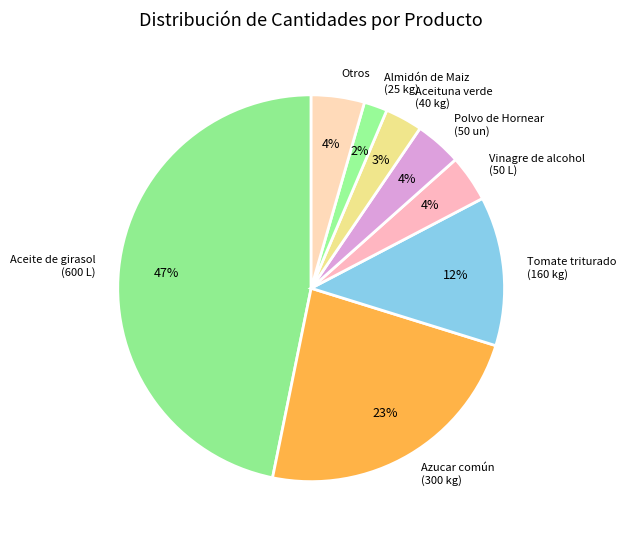

True or false: Tomate triturado (160 kg) accounts for 2% of the total.

False